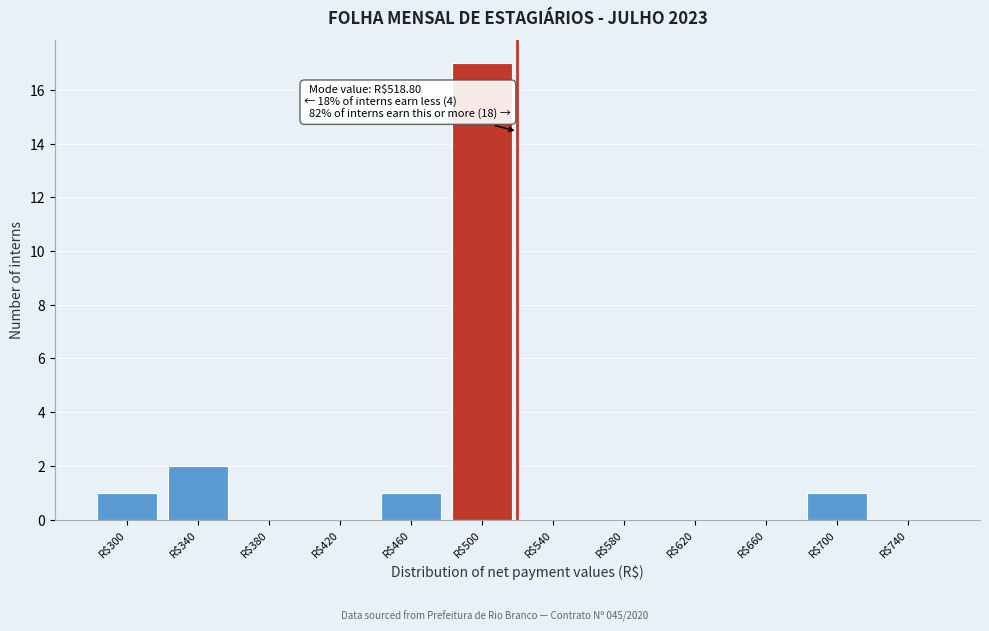

At which label is the value closest to 8?

R$340